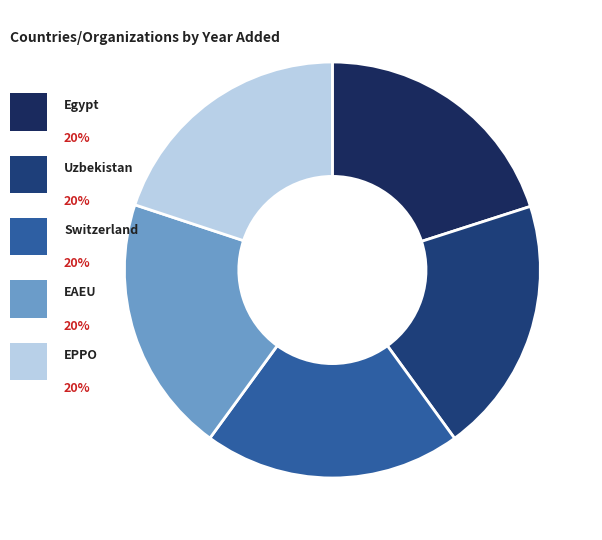

What percentage is the Switzerland slice, to the nearest percent?

20%